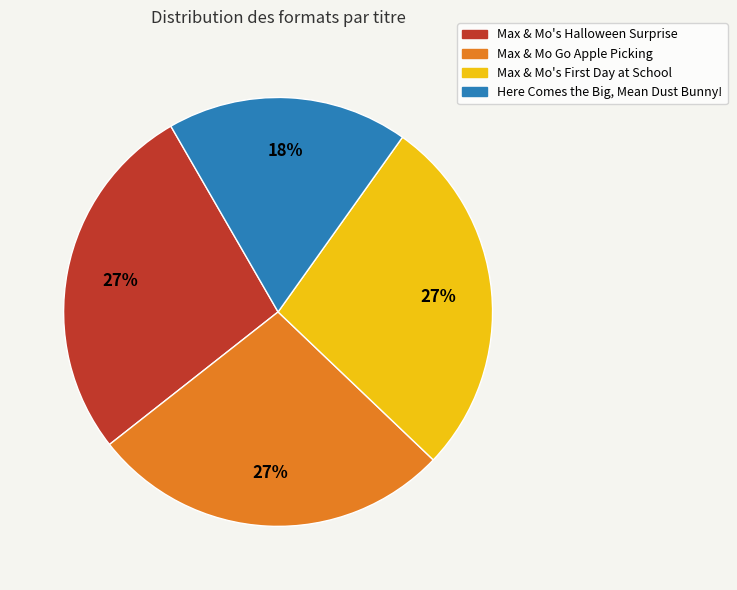

How many slices are in this pie chart?

4